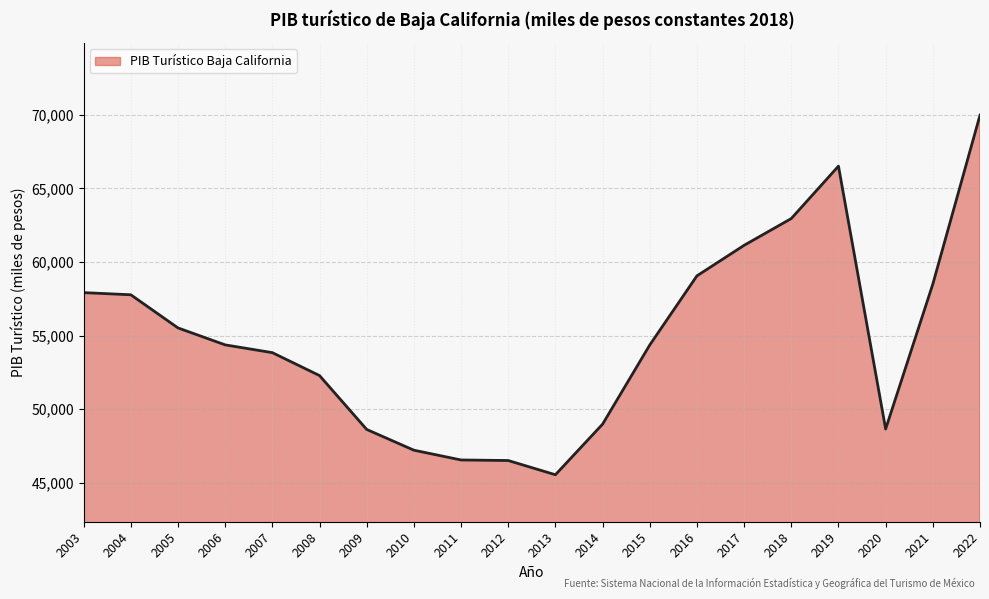

What value does the data have at 2020?

48661.0